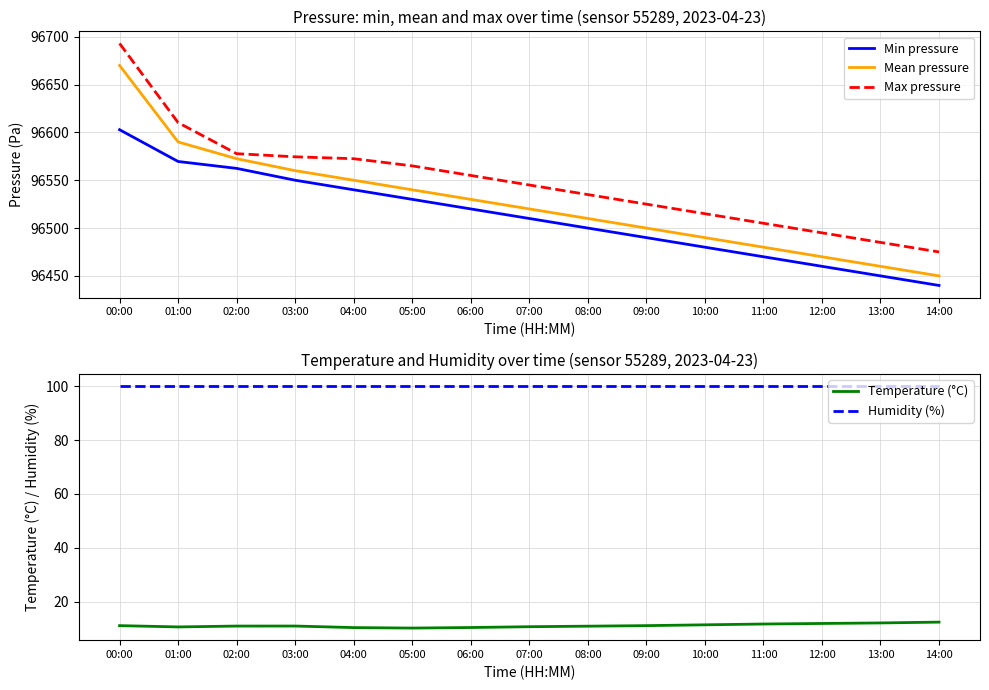

True or false: Mean pressure has a value of 62470.8 at 05:00.

False